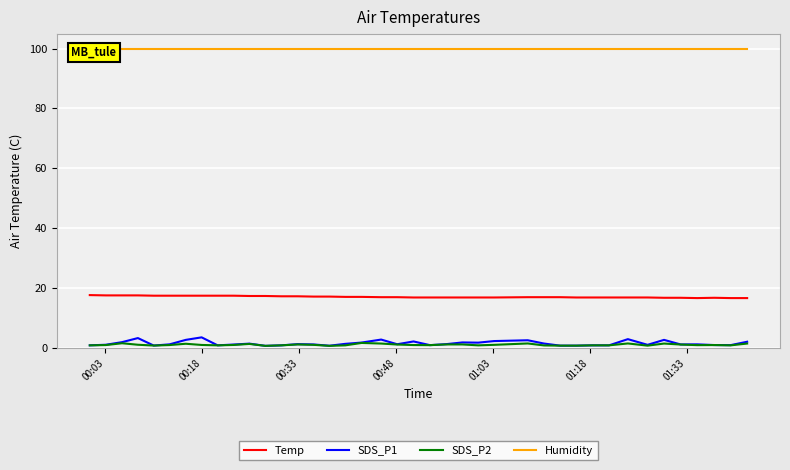

What is the sum of all Humidity values?

3996.0